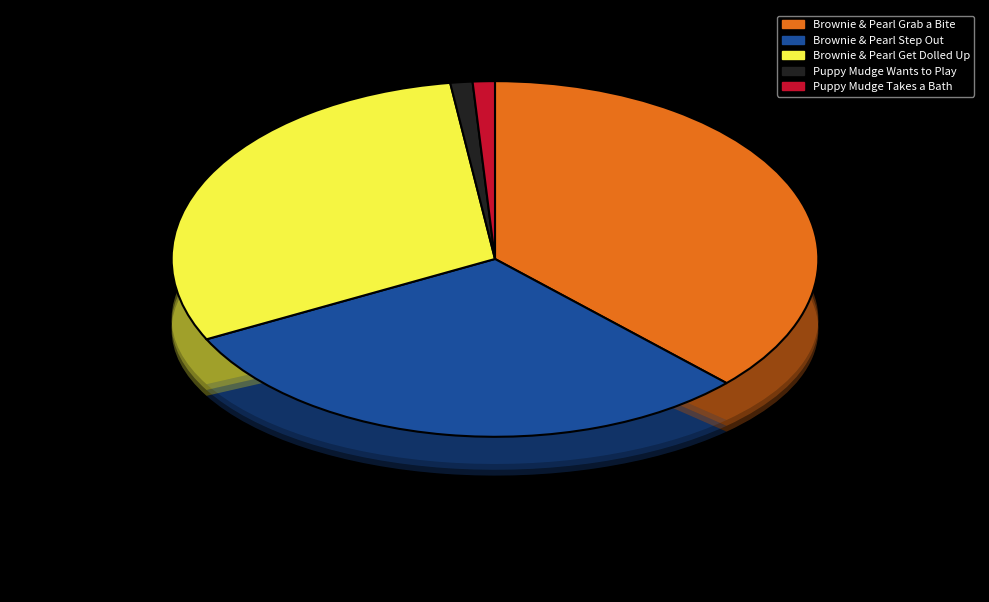

How many slices are in this pie chart?

5